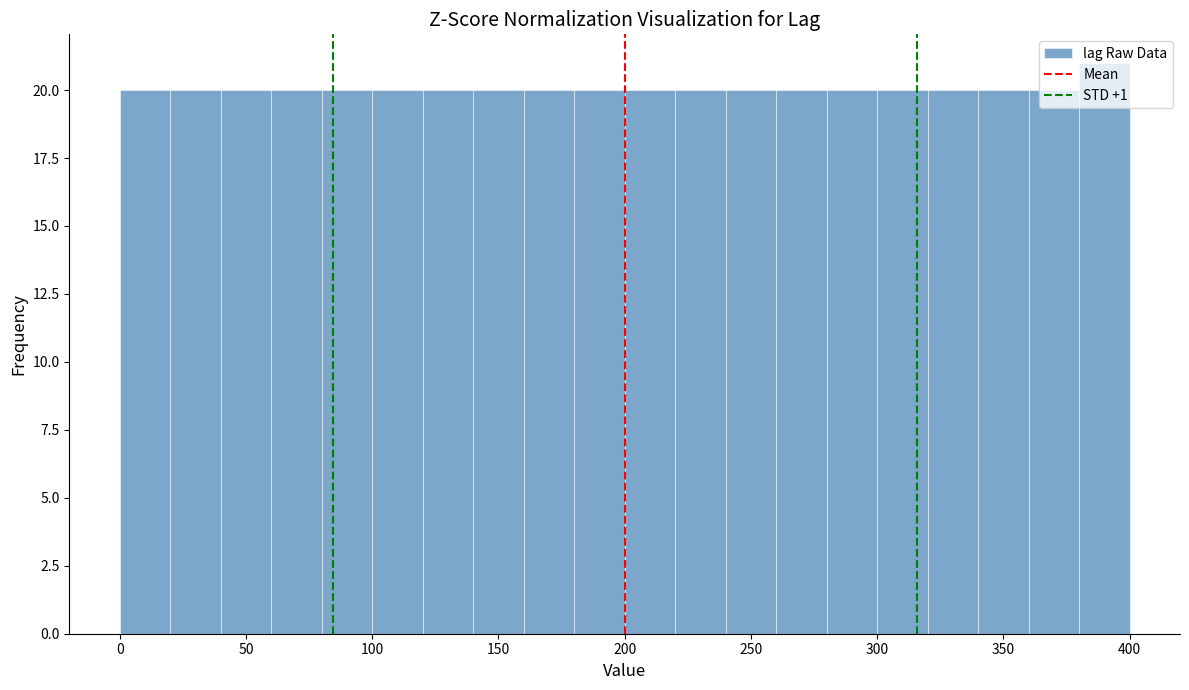

Which range on the x-axis has the tallest bar?

380 to 400